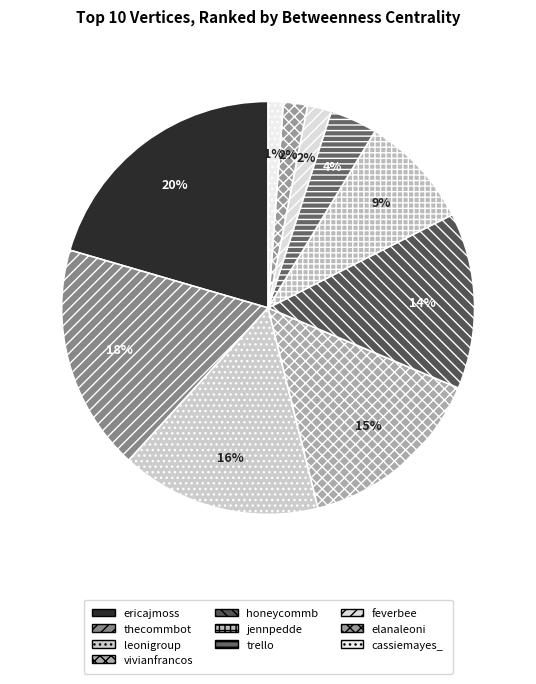

Is there a majority slice in this chart?

No